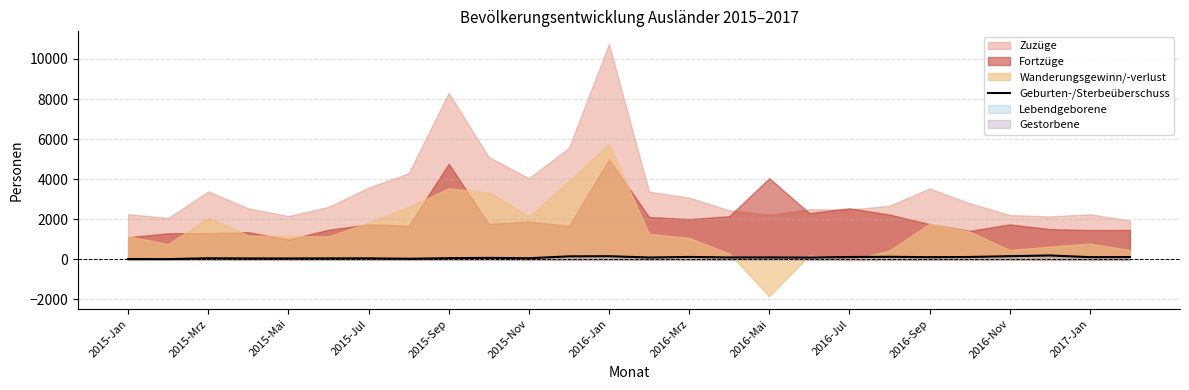

Is it true that Geburten-/Sterbeüberschuss equals 120 at 2016-Mrz?

True